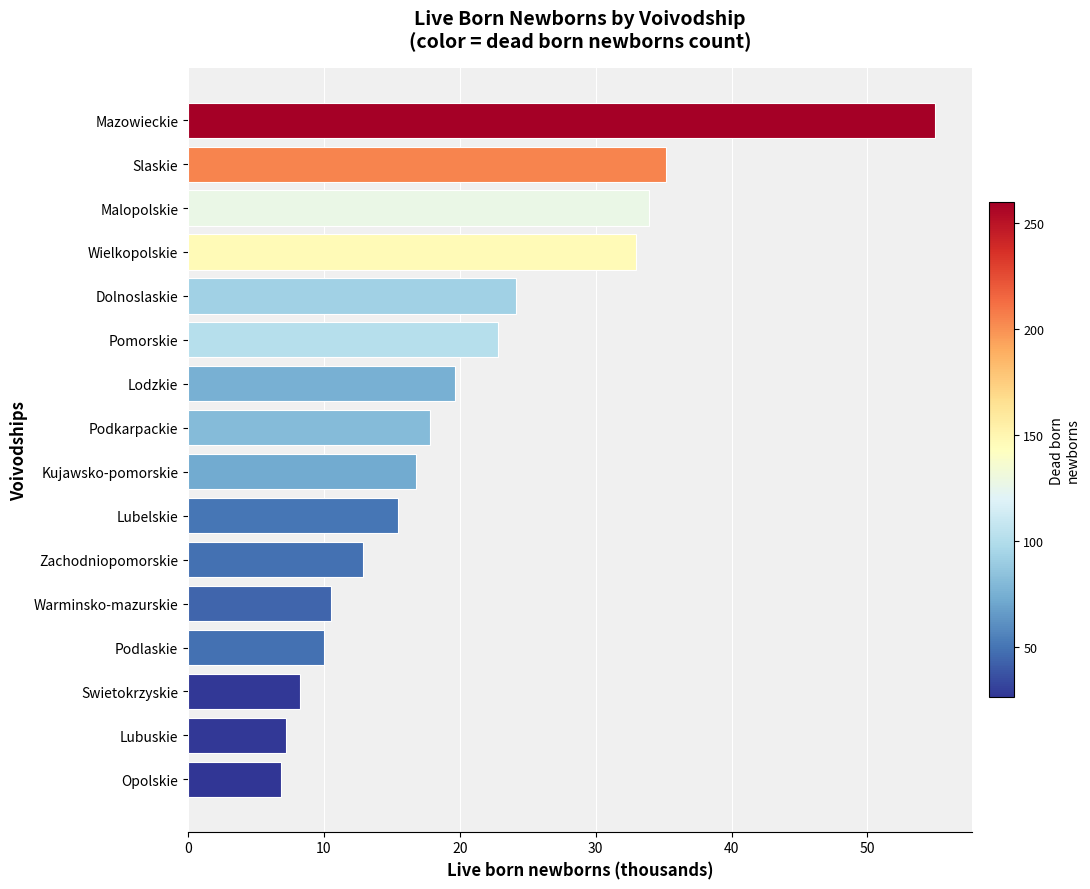

Which has a higher value, Wielkopolskie or Lubuskie?

Wielkopolskie